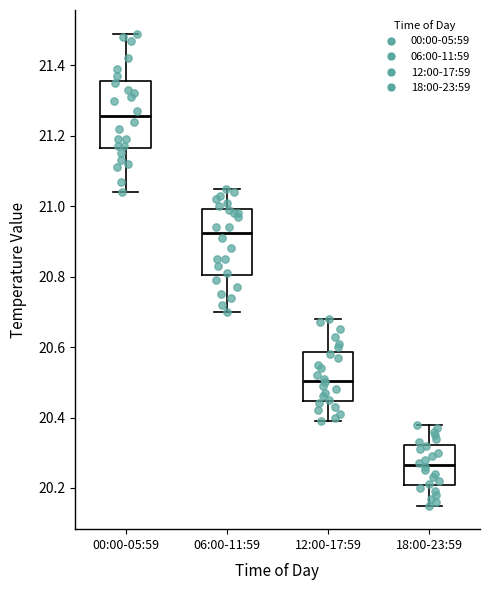

Reading left to right, transcribe this box plot: for each box, give where its median line is, the range the box spans, and where its two whiskers end, as read against the y-axis. The values are not printed on the chart, so give them approximately, as read against the axis.

00:00-05:59: median 21.26, box 21.16 to 21.36, whiskers 21.04 to 21.50
06:00-11:59: median 20.92, box 20.80 to 21.00, whiskers 20.70 to 21.06
12:00-17:59: median 20.50, box 20.44 to 20.58, whiskers 20.40 to 20.68
18:00-23:59: median 20.26, box 20.20 to 20.32, whiskers 20.16 to 20.38